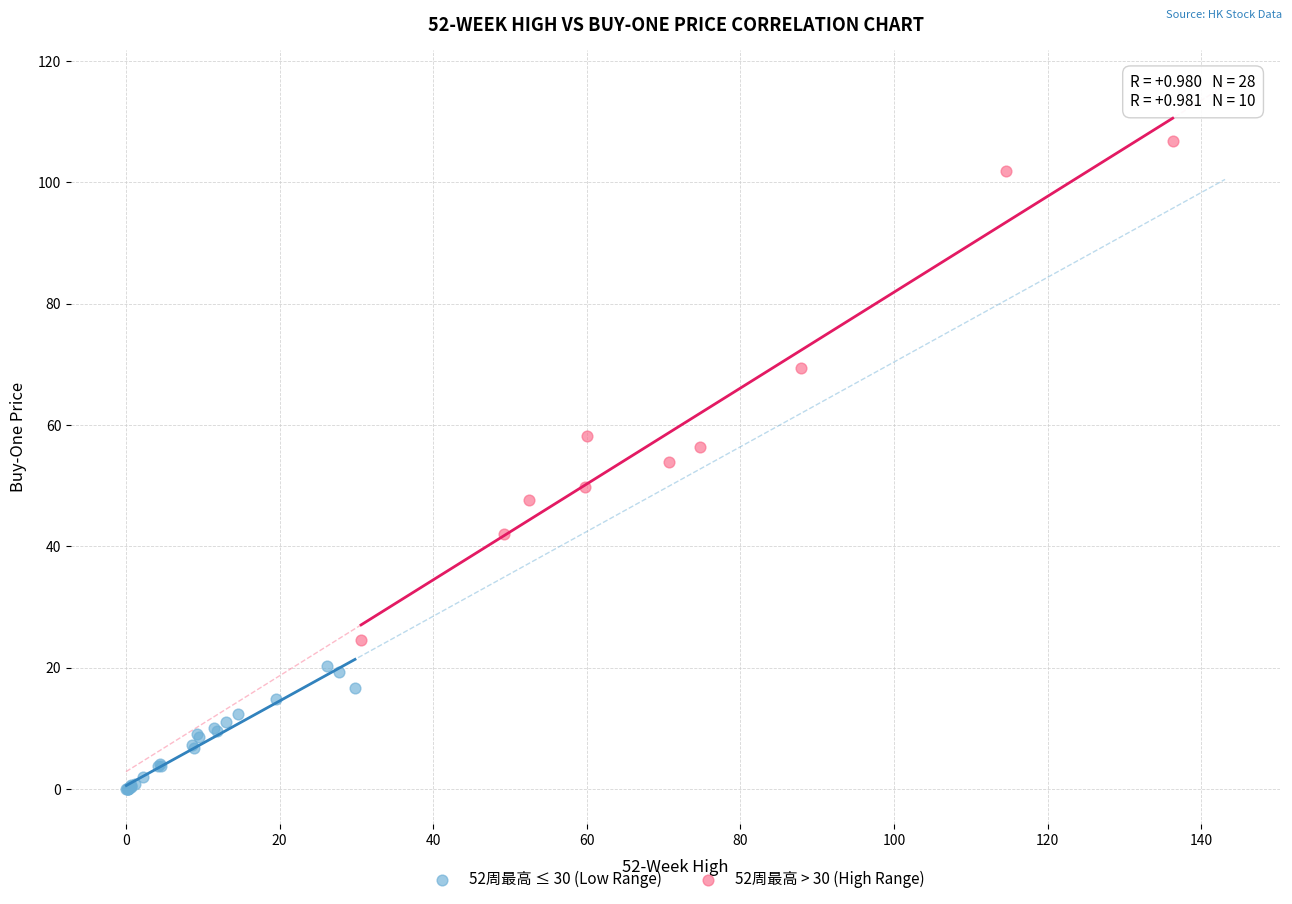

Which series reaches the maximum Y coordinate?

52周最高 > 30 (High Range)